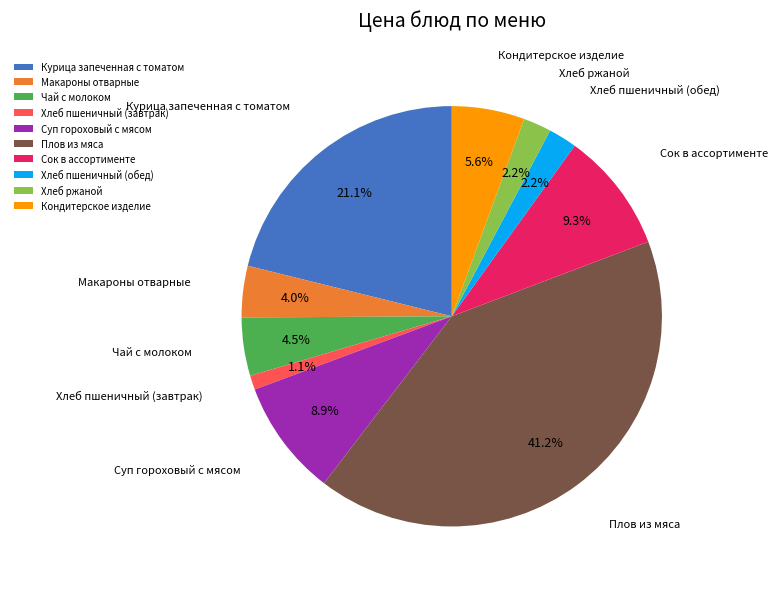

Approximately how many times larger is the value at Хлеб пшеничный (обед) compared to Курица запеченная с томатом?

0.1